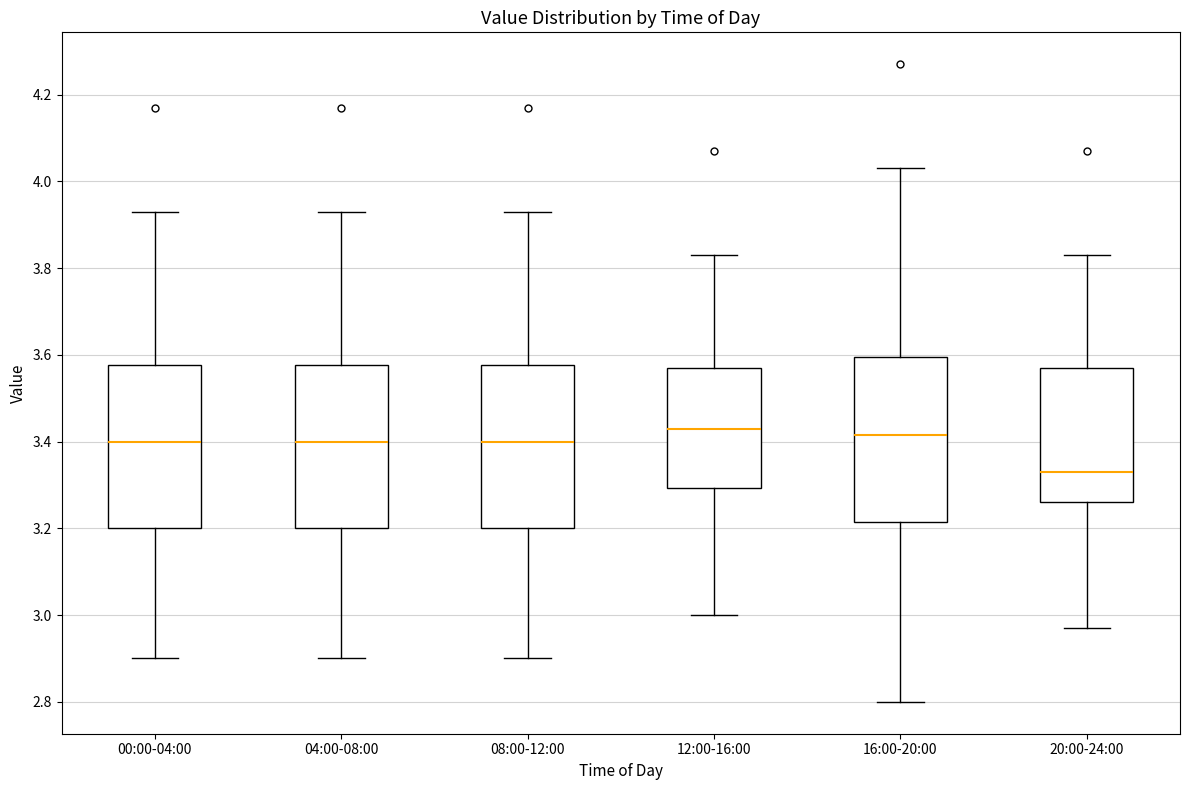

Reading left to right, transcribe this box plot: for each box, give where its median line is, the range the box spans, and where its two whiskers end, as read against the y-axis. The values are not printed on the chart, so give them approximately, as read against the axis.

00:00-04:00: median 3.40, box 3.20 to 3.58, whiskers 2.90 to 3.94
04:00-08:00: median 3.40, box 3.20 to 3.58, whiskers 2.90 to 3.94
08:00-12:00: median 3.40, box 3.20 to 3.58, whiskers 2.90 to 3.94
12:00-16:00: median 3.44, box 3.30 to 3.58, whiskers 3.00 to 3.84
16:00-20:00: median 3.42, box 3.22 to 3.60, whiskers 2.80 to 4.04
20:00-24:00: median 3.34, box 3.26 to 3.58, whiskers 2.98 to 3.84